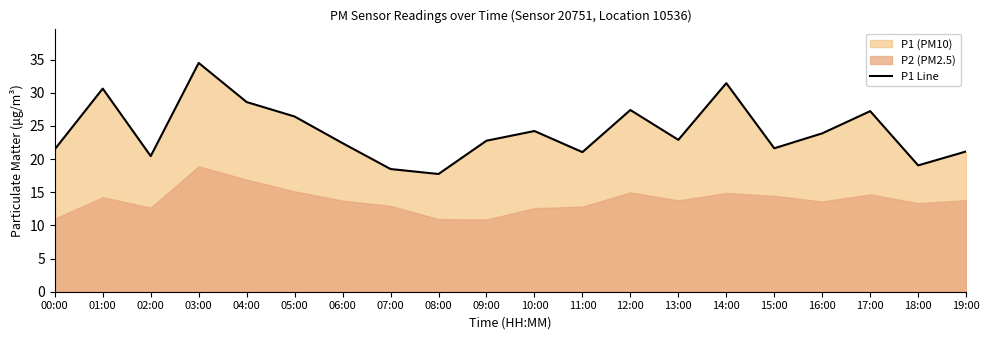

Which label corresponds to the largest value in the chart?

03:00